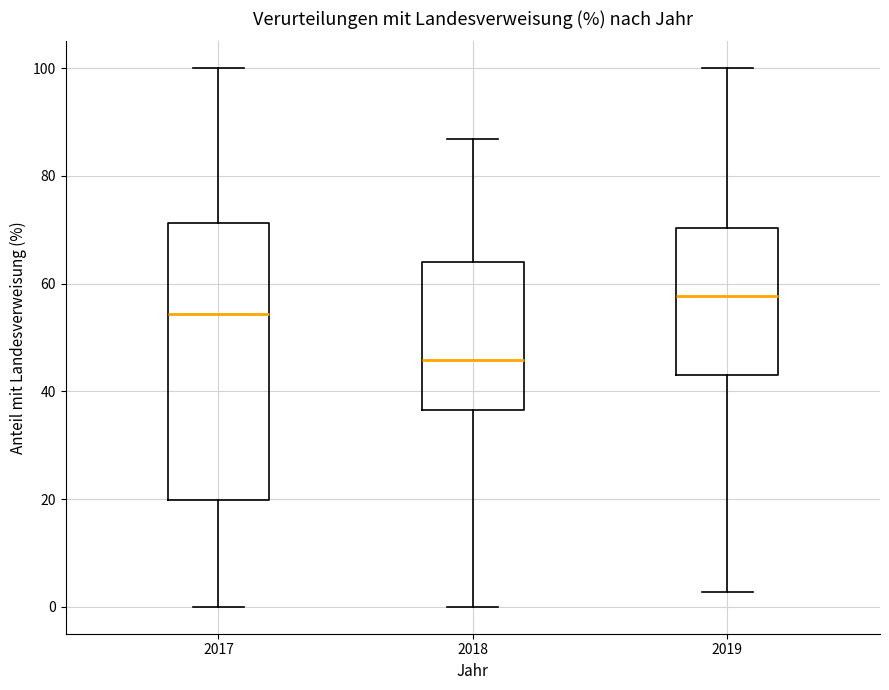

Which box is the tallest, from its lower edge to its upper edge?

2017